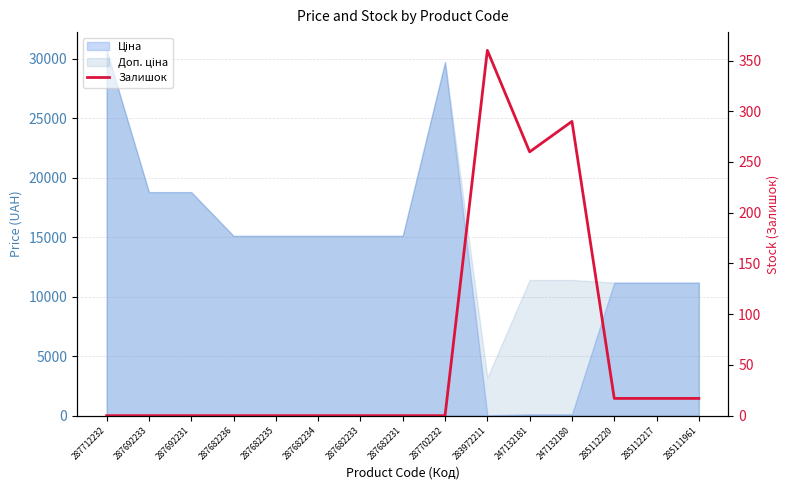

True or false: the data shows 170 at 287682235.

False